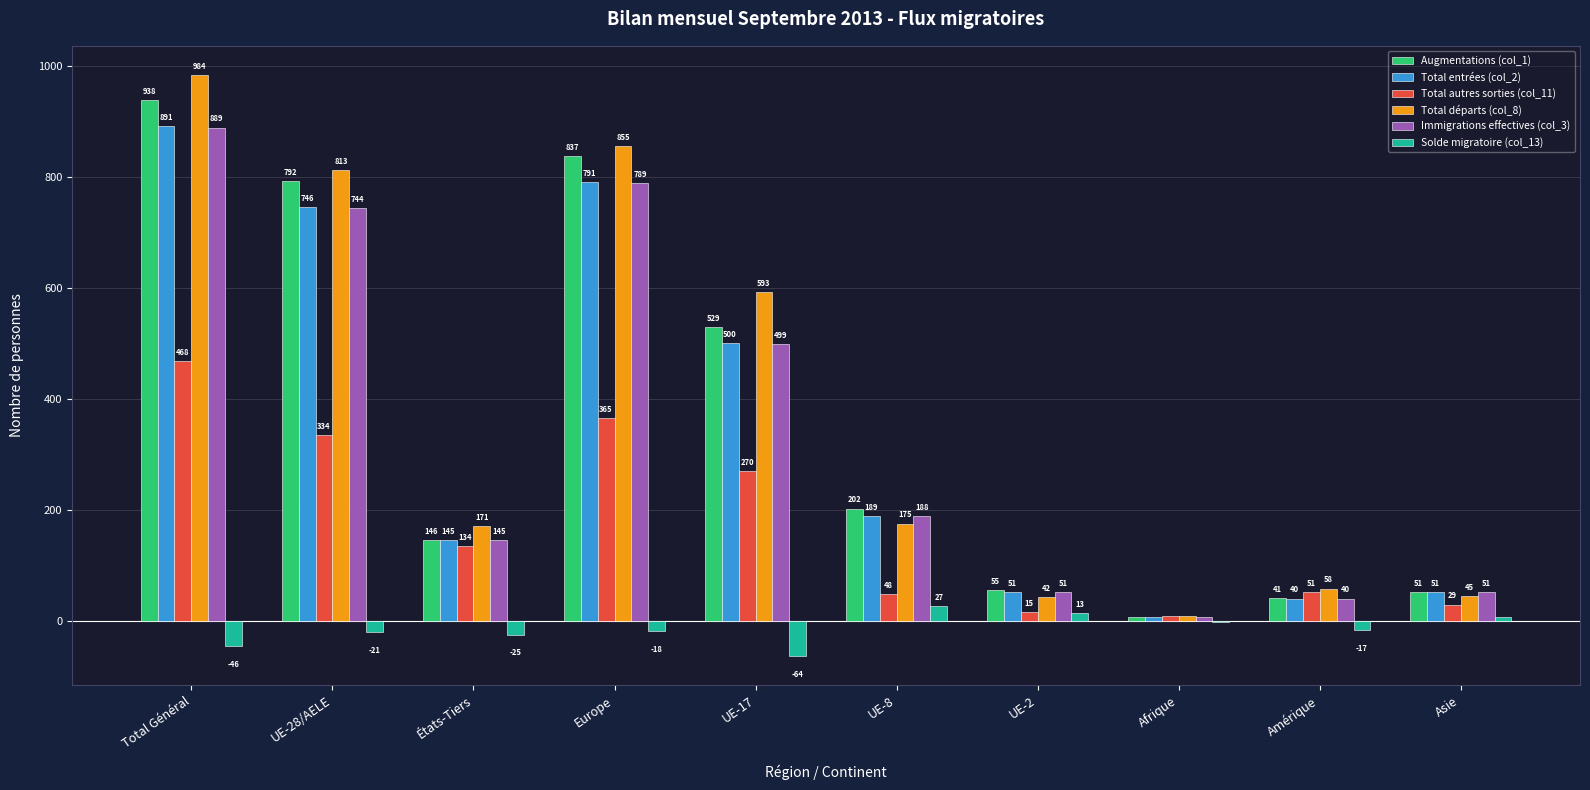

Where does the Augmentations (col_1) series first go above 202?

Total Général